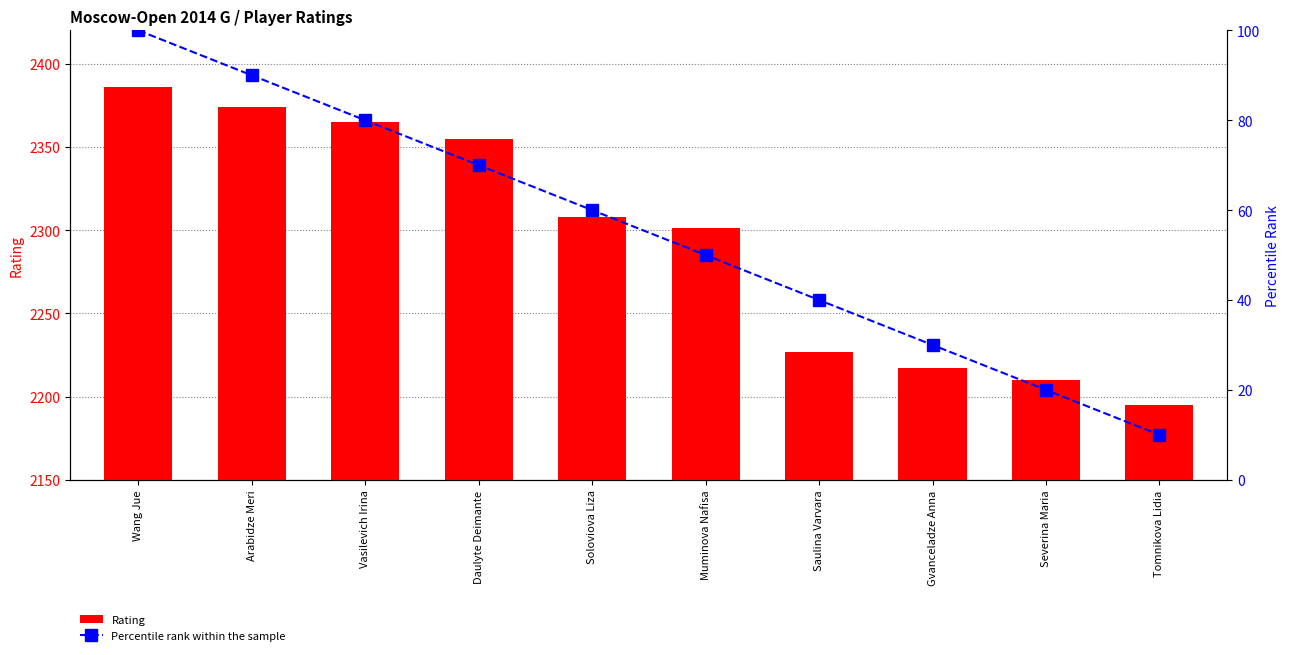

What position from the right is Arabidze Meri?

9